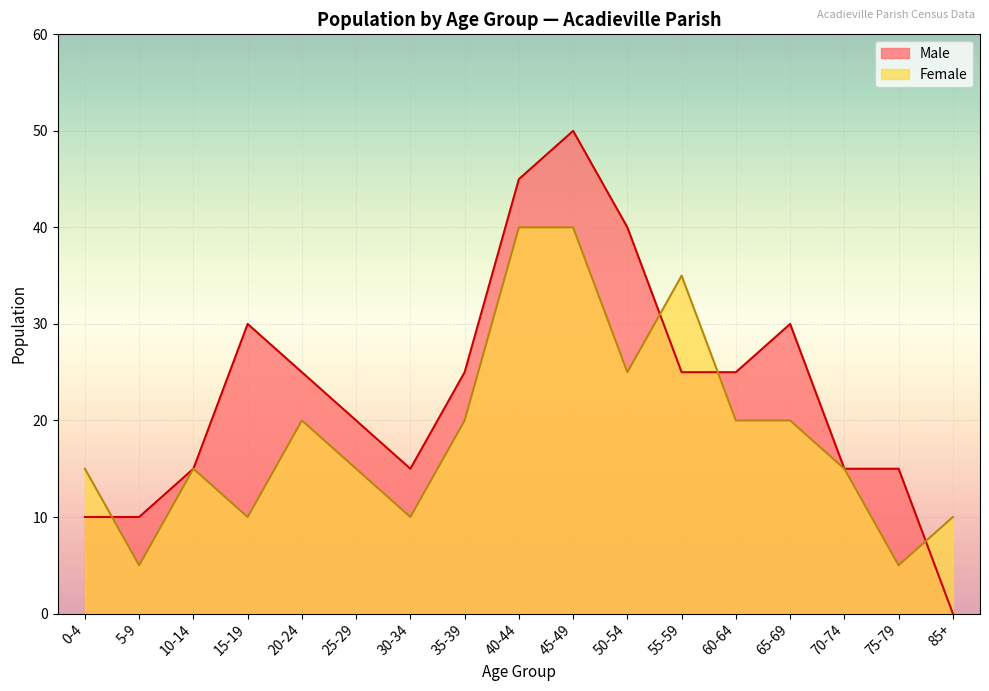

Reading left to right, what are all the values shown in this chart?

Male: 0-4=10	5-9=10	10-14=15	15-19=30	20-24=25	25-29=20	30-34=15	35-39=25	40-44=45	45-49=50	50-54=40	55-59=25	60-64=25	65-69=30	70-74=15	75-79=15	85+=0
Female: 0-4=15	5-9=5	10-14=15	15-19=10	20-24=20	25-29=15	30-34=10	35-39=20	40-44=40	45-49=40	50-54=25	55-59=35	60-64=20	65-69=20	70-74=15	75-79=5	85+=10